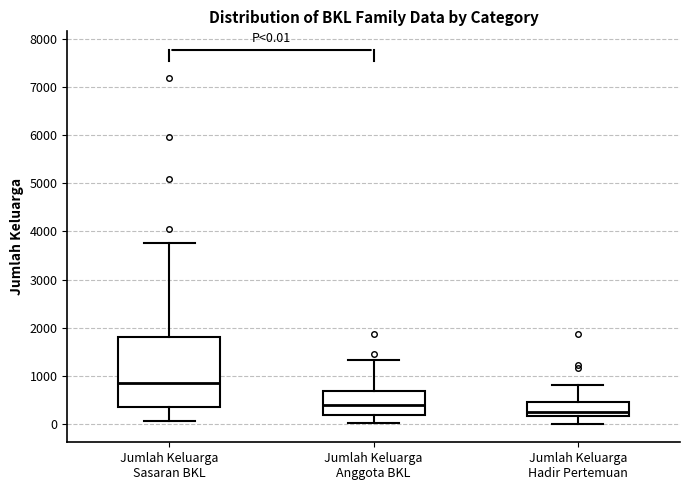

Comparing the boxes themselves (not the whiskers), which one is the tallest?

Jumlah Keluarga Sasaran BKL